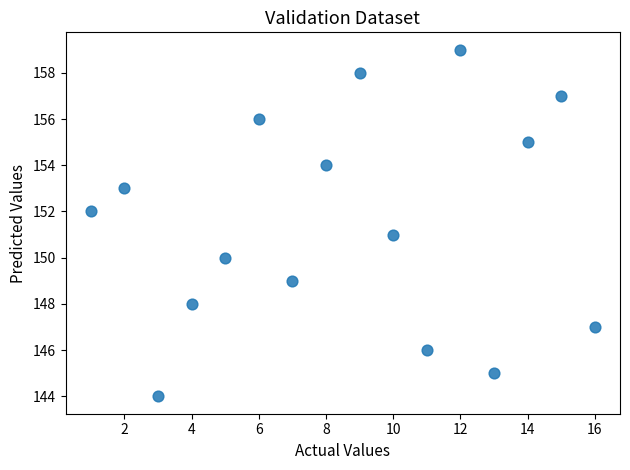

What is the range of Y values (max minus min)?

15